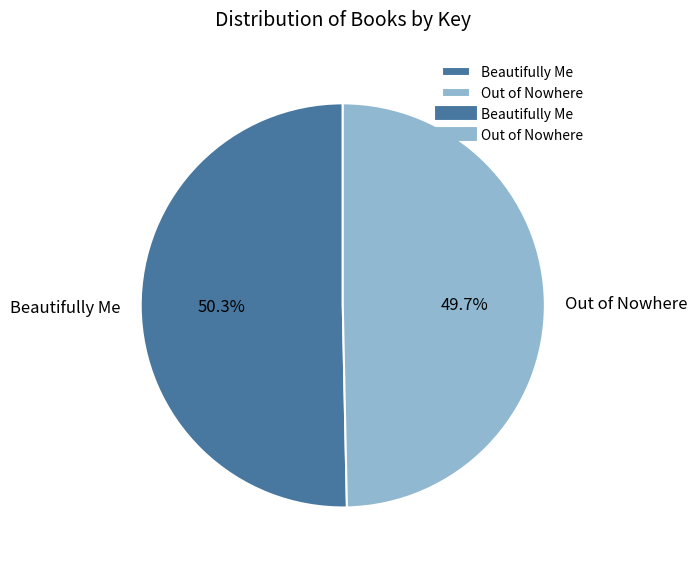

Is it true that Out of Nowhere is 50% of the pie?

True